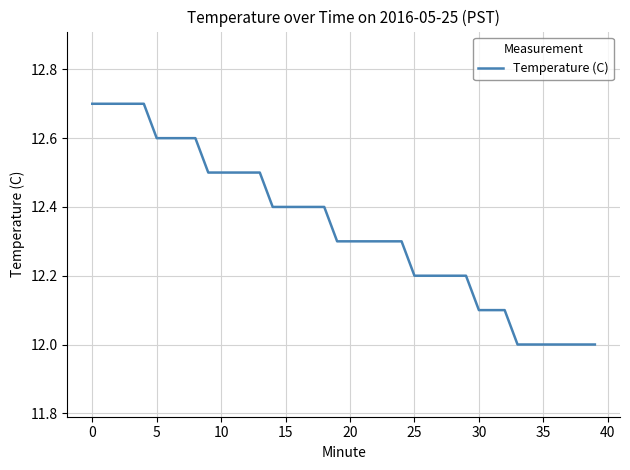

What is the difference between the maximum and minimum values?

0.7